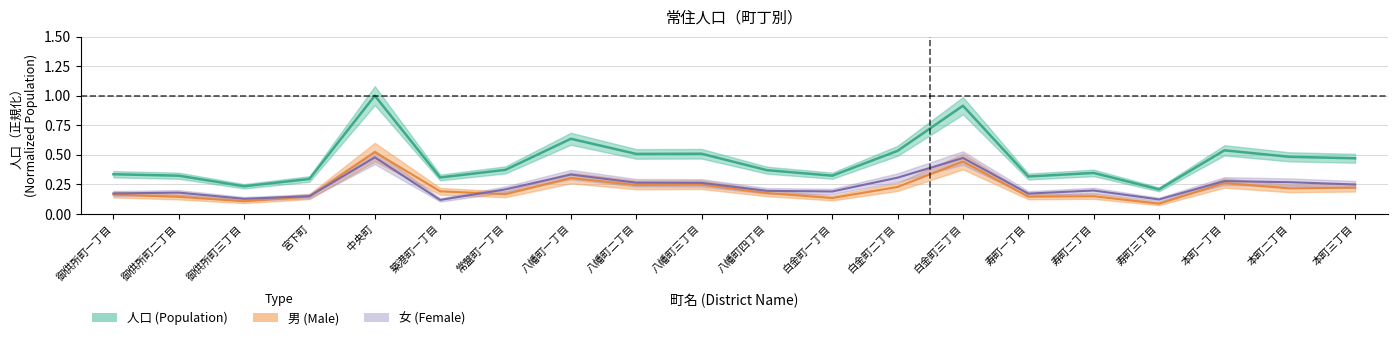

Which series has the largest total across all categories?

人口